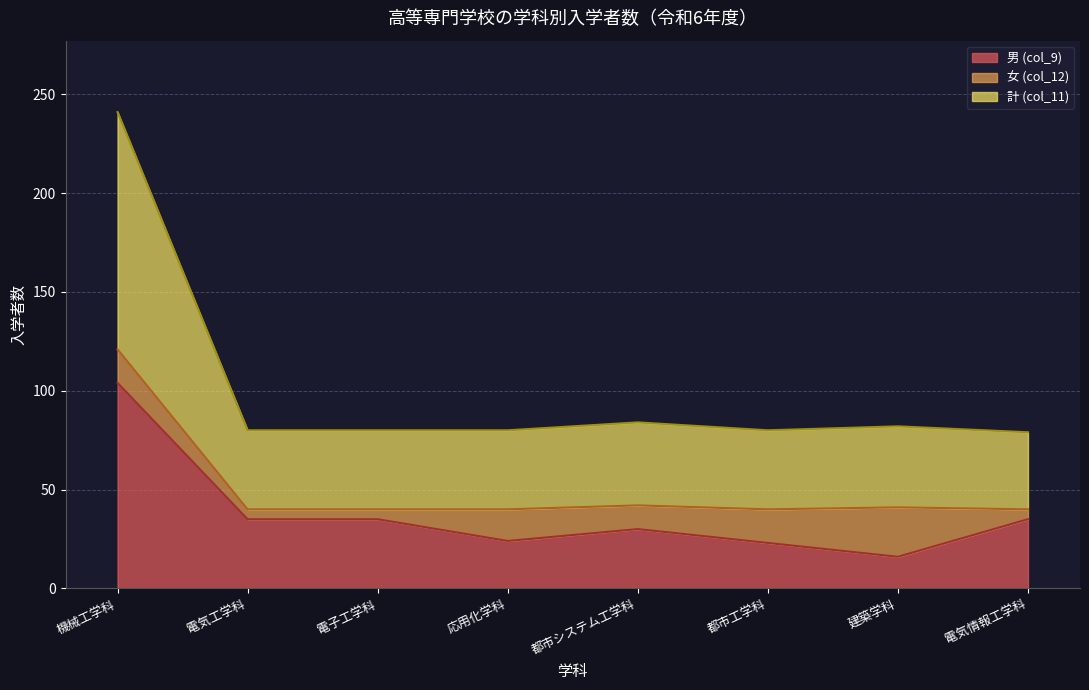

What is the minimum value for 男 (col_9)?

16